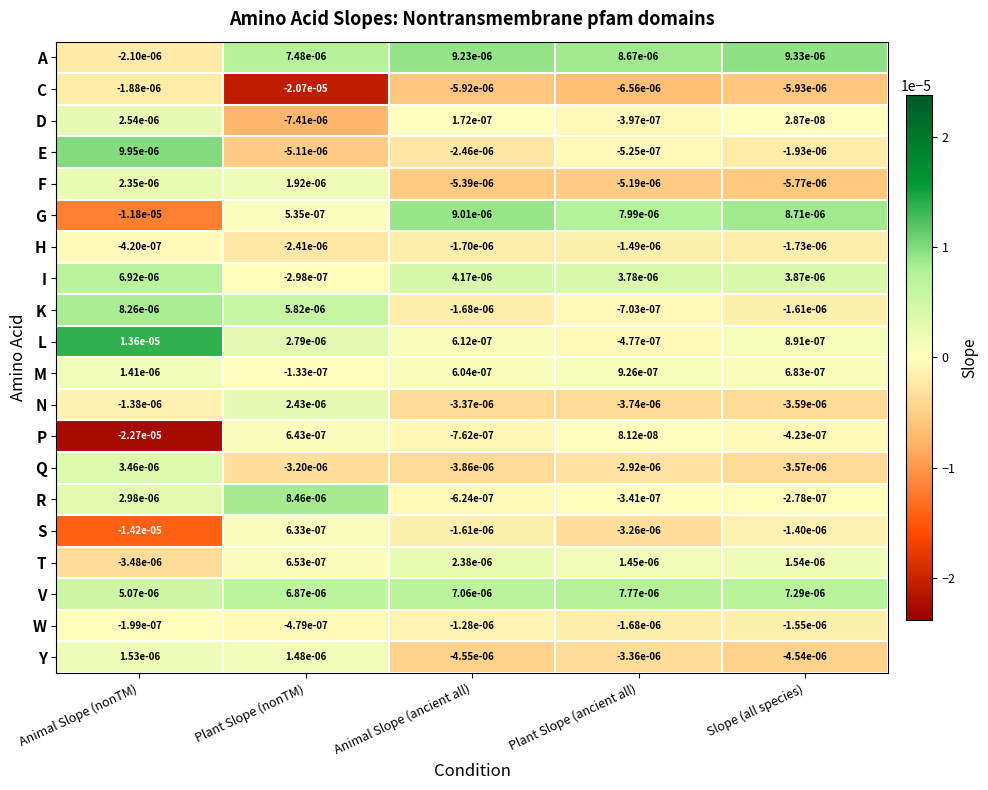

Where does the M series first go above 0?

Animal Slope (nonTM)